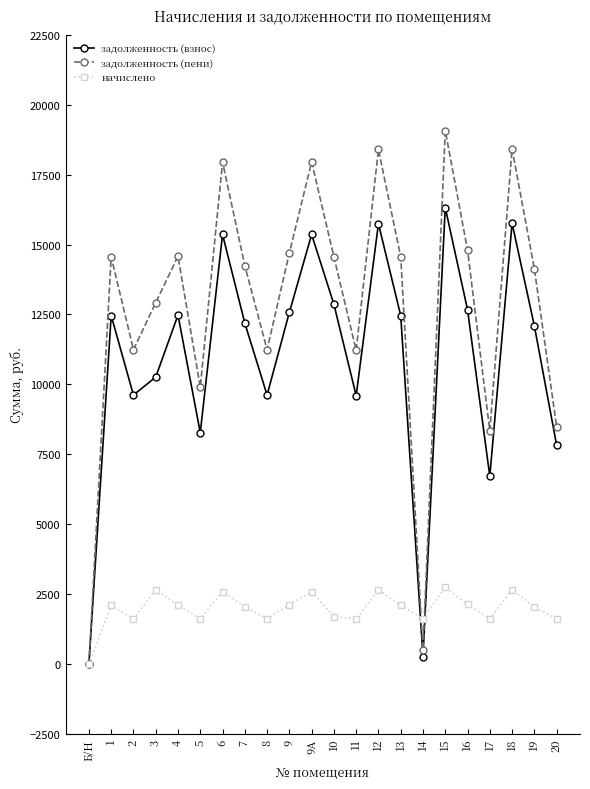

How many values in the задолженность (взнос) series are below 12460?

11